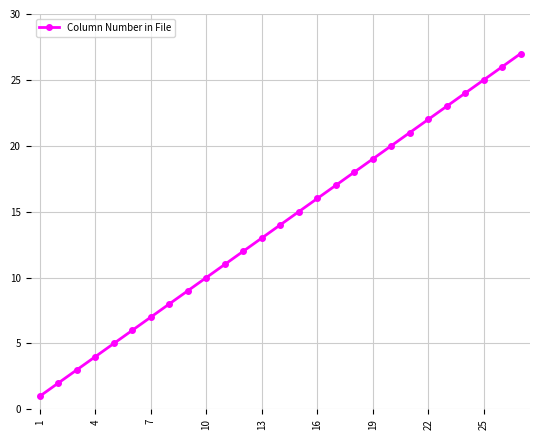

True or false: the data has more than 0 interior local peaks.

False